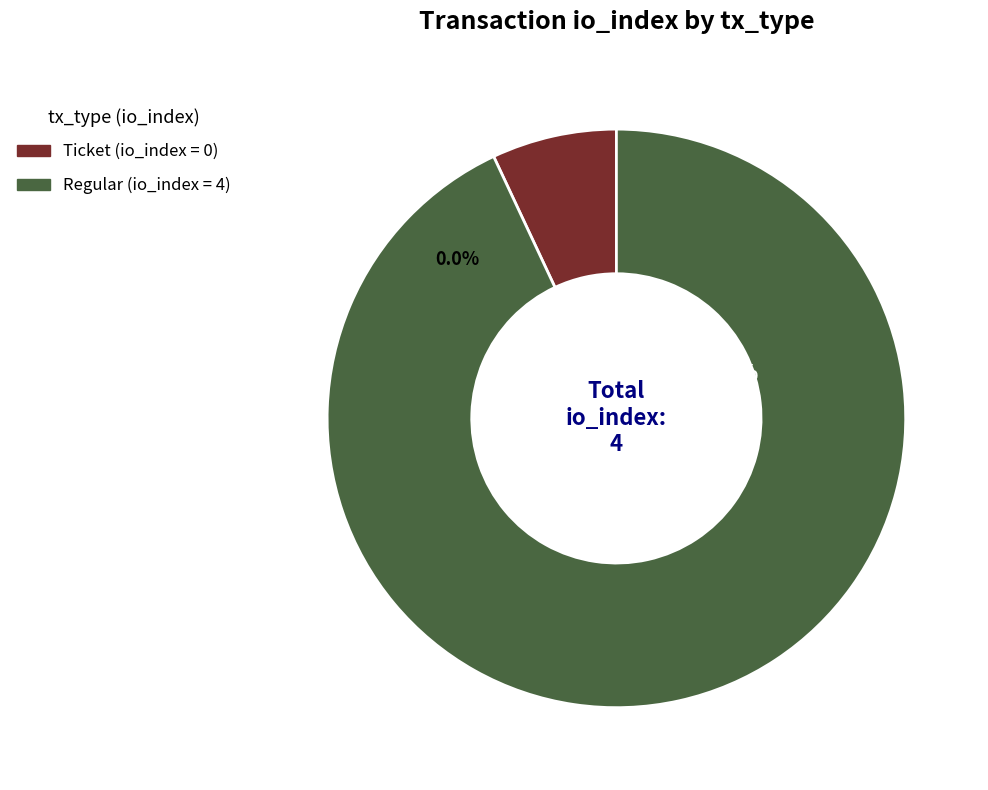

To the nearest percent, what is the average slice percentage?

50%